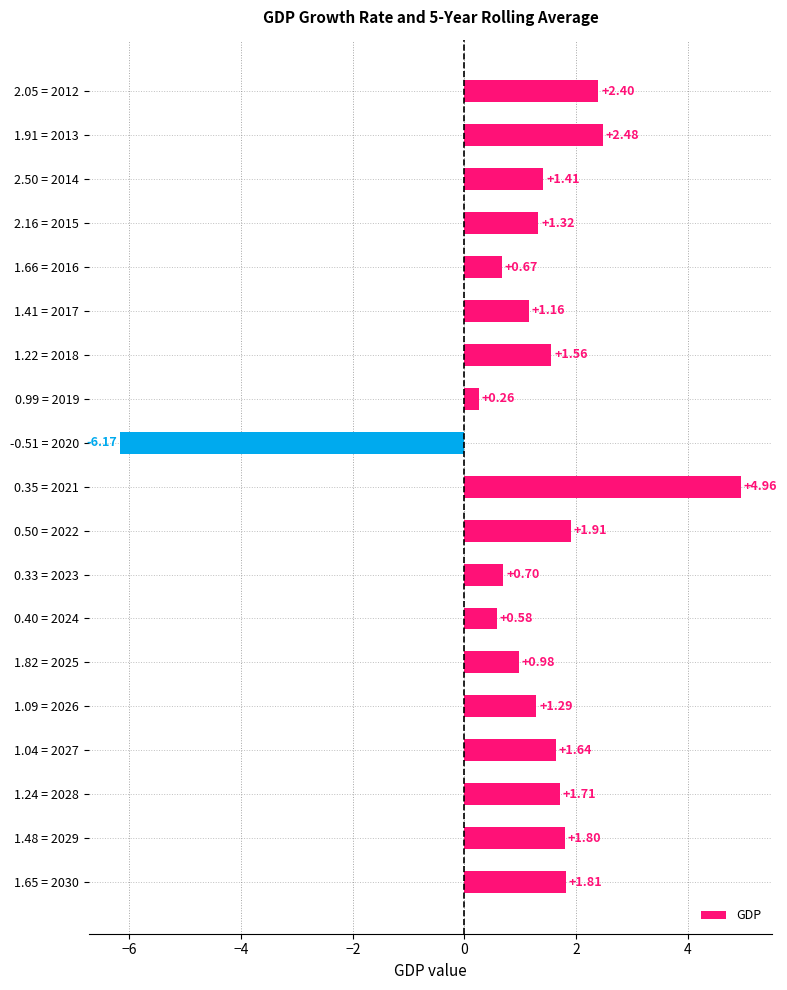

Does the chart contain any negative values?

Yes